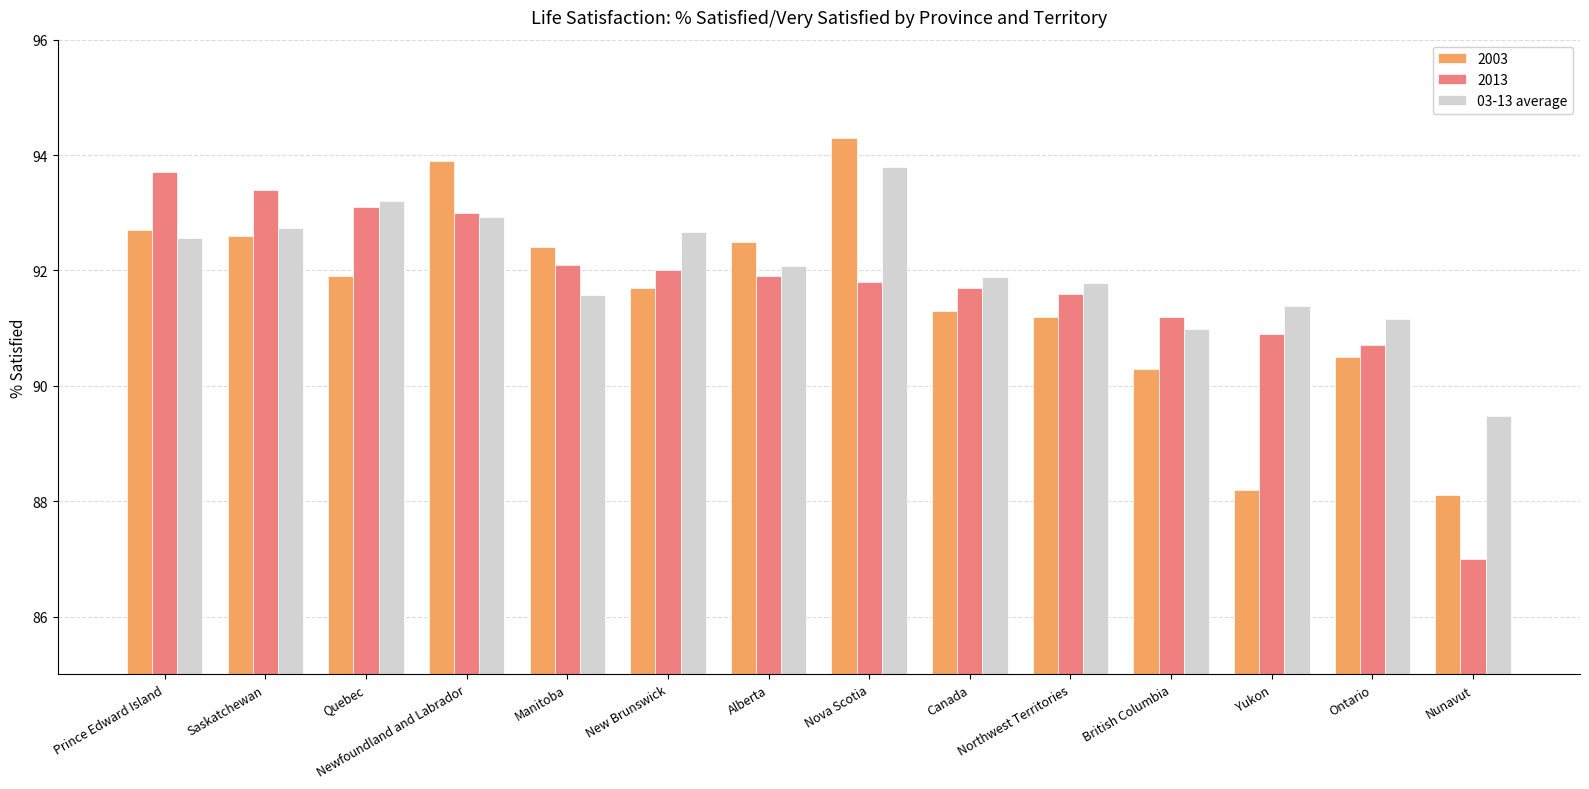

What is the difference between the highest and lowest values at Nunavut?

2.5